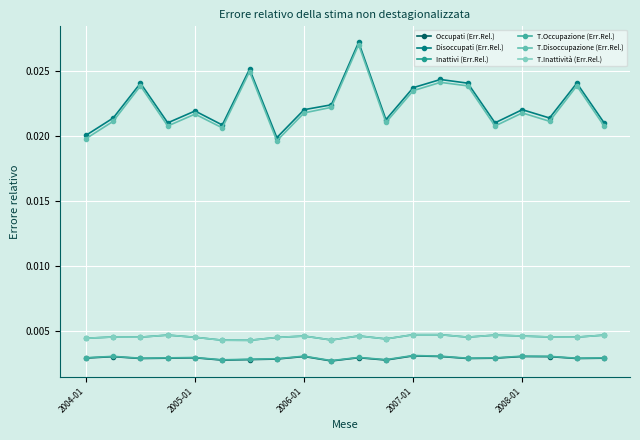

Is this an area chart (filled region under the line)?

No